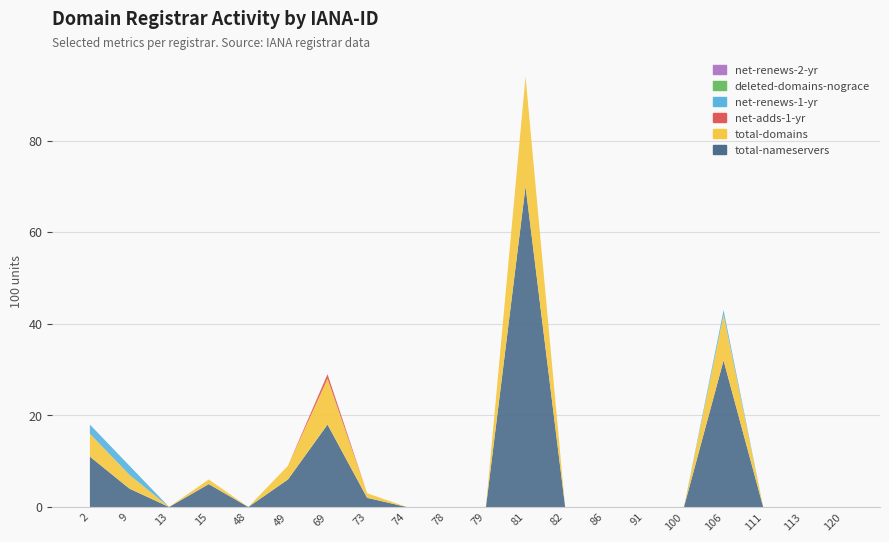

Reading right to left, transcribe all the data shown in this chart.

total-nameservers: 120=0	113=0	111=0	106=32	100=0	91=0	86=0	82=0	81=70	79=0	78=0	74=0	73=2	69=18	49=6	48=0	15=5	13=0	9=4	2=11
total-domains: 120=0	113=0	111=0	106=10	100=0	91=0	86=0	82=0	81=24	79=0	78=0	74=0	73=1	69=10	49=3	48=0	15=1	13=0	9=3	2=5
net-adds-1-yr: 120=0	113=0	111=0	106=0	100=0	91=0	86=0	82=0	81=0	79=0	78=0	74=0	73=0	69=1	49=0	48=0	15=0	13=0	9=0	2=0
net-renews-1-yr: 120=0	113=0	111=0	106=1	100=0	91=0	86=0	82=0	81=0	79=0	78=0	74=0	73=0	69=0	49=0	48=0	15=0	13=0	9=2	2=2
deleted-domains-nograce: 120=0	113=0	111=0	106=0	100=0	91=0	86=0	82=0	81=0	79=0	78=0	74=0	73=0	69=0	49=0	48=0	15=0	13=0	9=0	2=0
net-renews-2-yr: 120=0	113=0	111=0	106=0	100=0	91=0	86=0	82=0	81=0	79=0	78=0	74=0	73=0	69=0	49=0	48=0	15=0	13=0	9=0	2=0